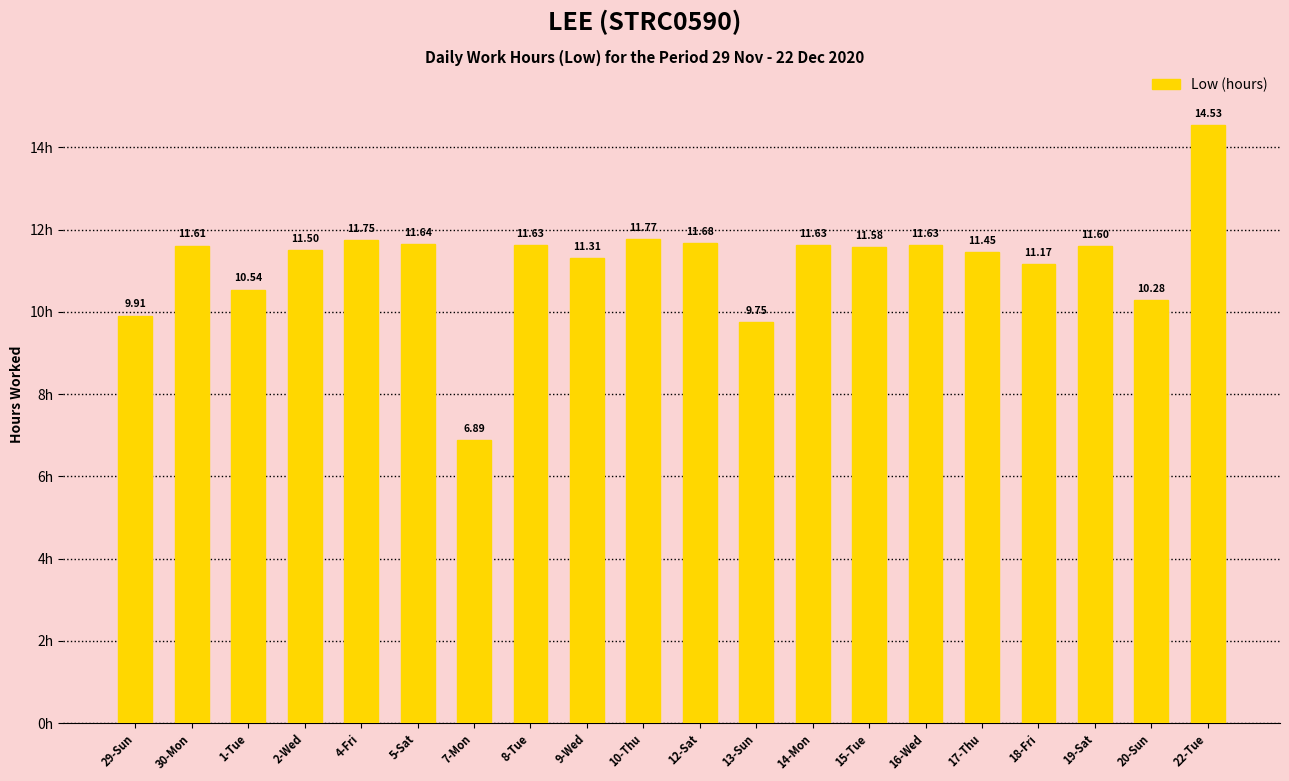

What is the difference between the maximum and minimum values?

7.6